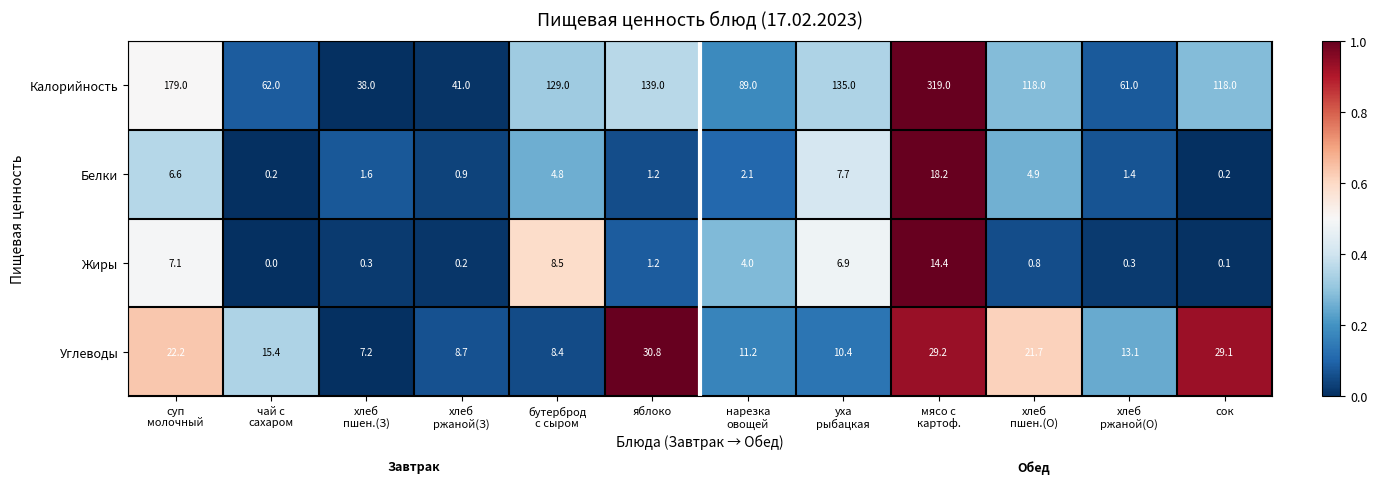

The Калорийность series shows 210.5 at яблоко. True or false?

False